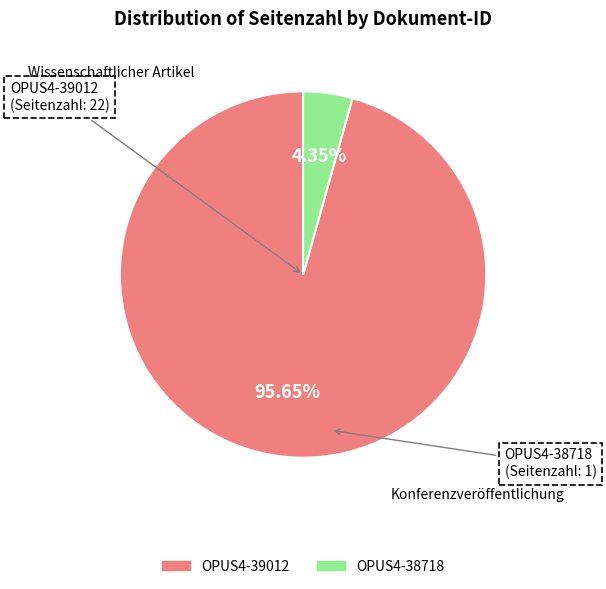

How many segments does this pie chart have?

2